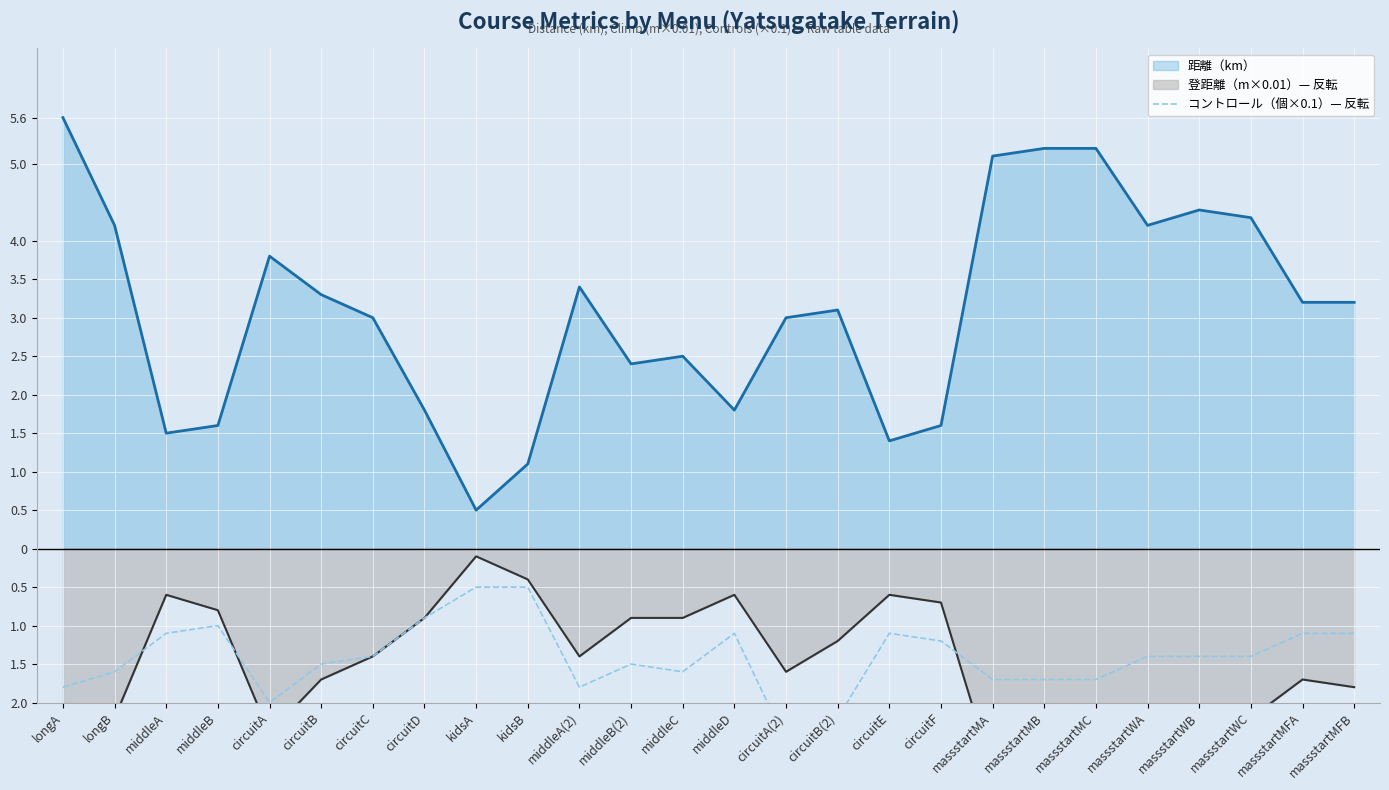

What is the label of the 9th point from the left?

kidsA